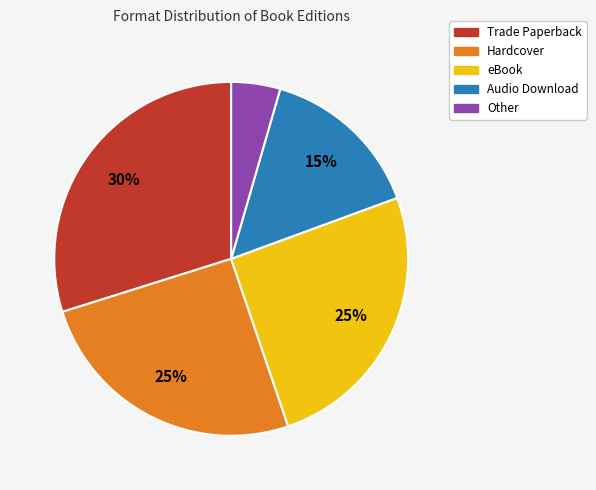

True or false: Hardcover accounts for 25% of the total.

True